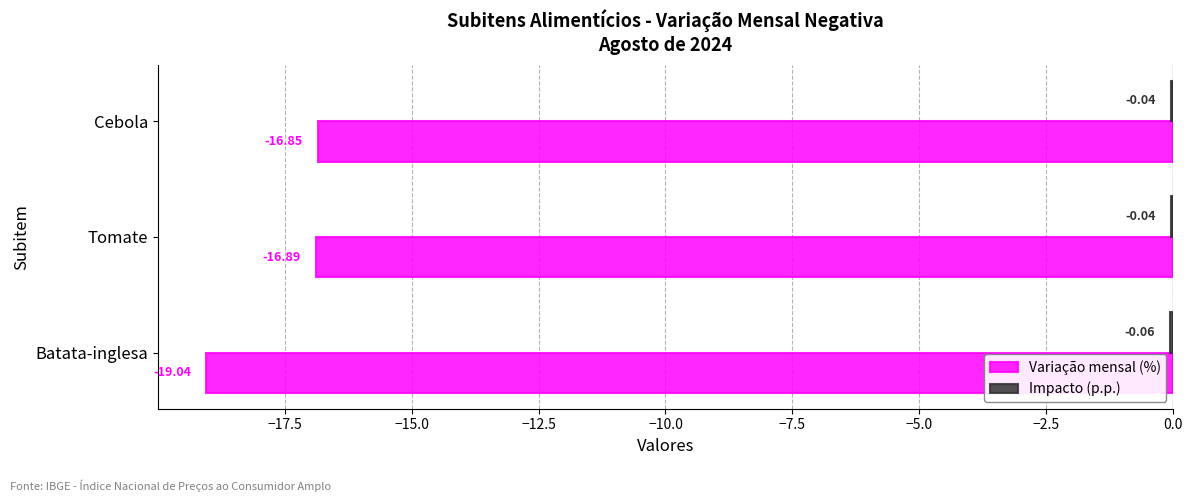

What is the sum of the Variação mensal (%) values at Batata-inglesa and Tomate?

-35.9